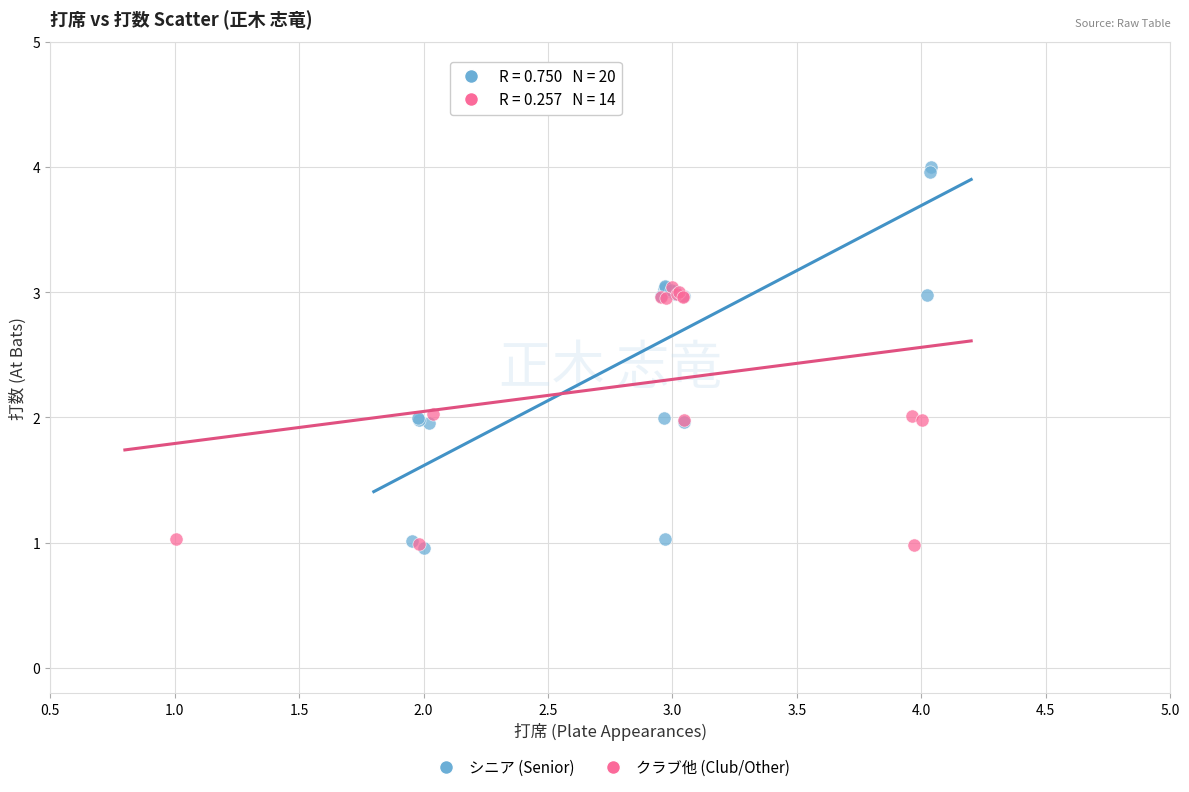

Which series has the widest spread of Y values?

シニア (Senior)